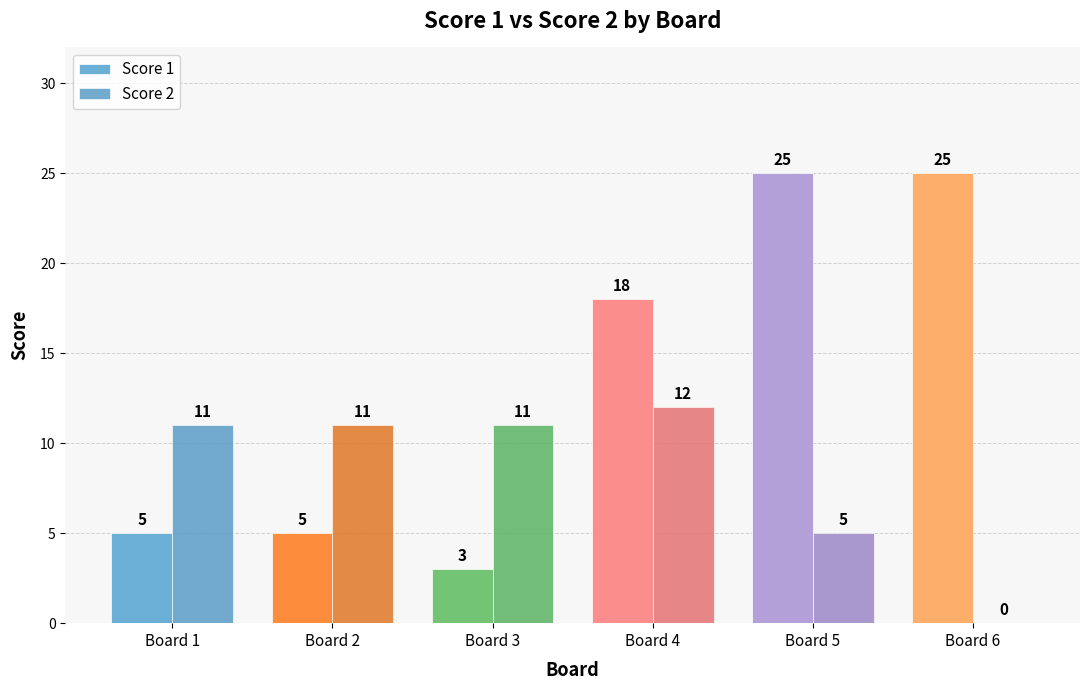

How many positive values does the Score 2 series have?

5